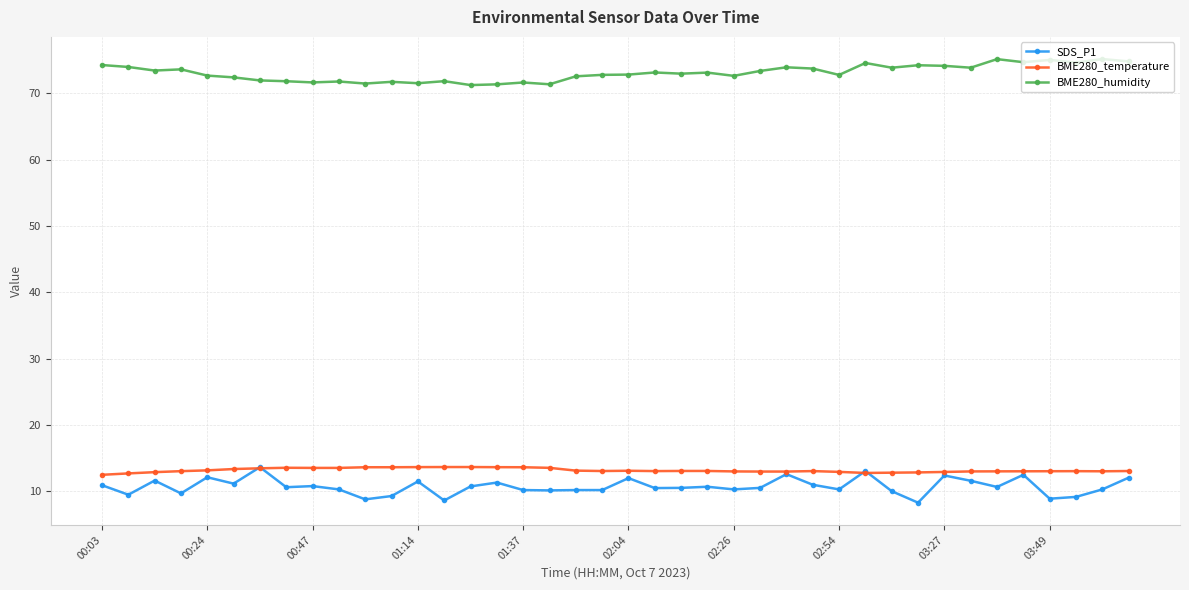

True or false: BME280_humidity and SDS_P1 cross at least once.

False